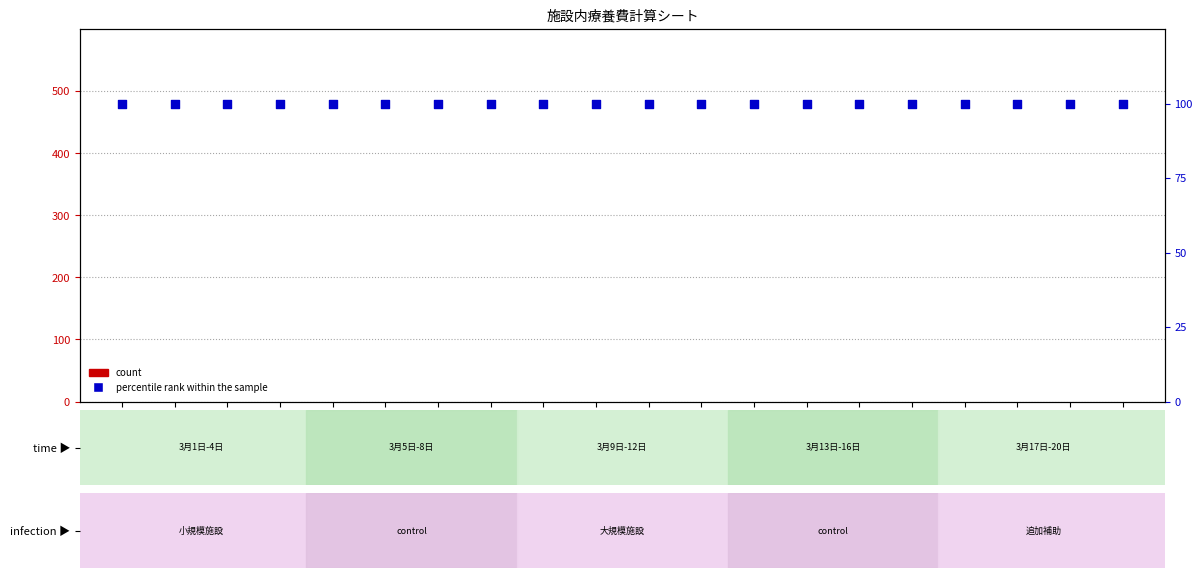

What are all the series names shown in the legend?

count, percentile rank within the sample